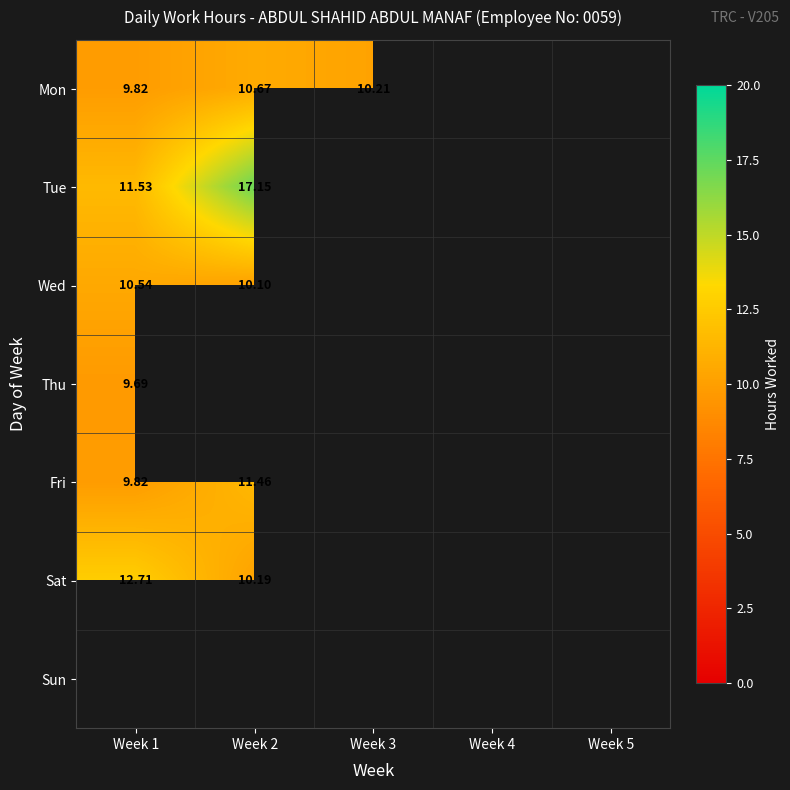

Is the value of Fri at Week 2 greater than the value of Mon at Week 2?

Yes